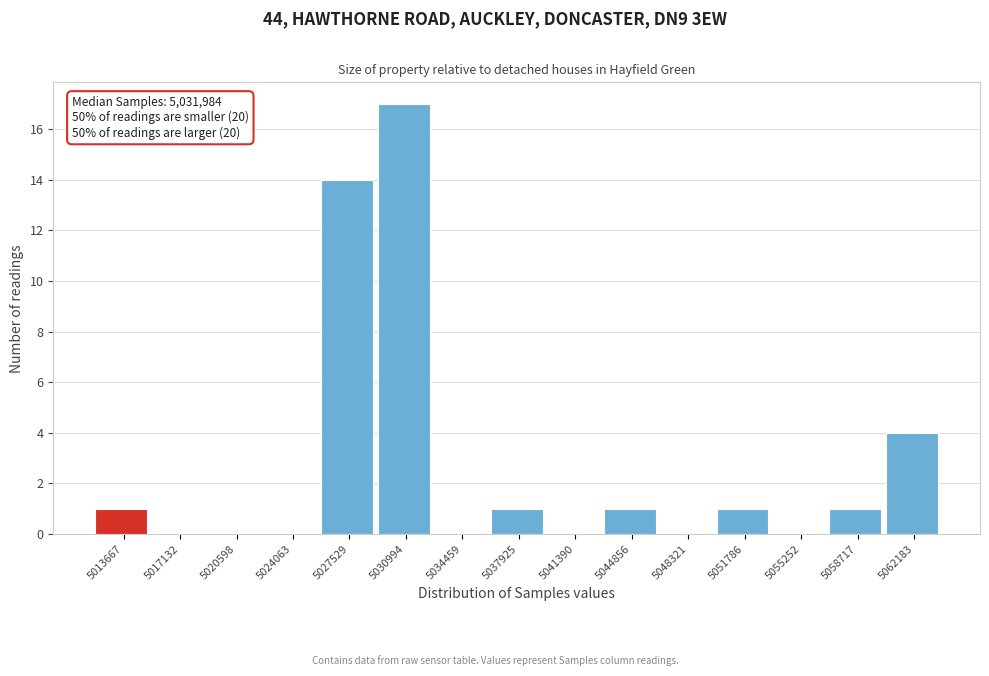

Reading left to right, transcribe all the data shown in this chart.

5013667=1	5017132=0	5020598=0	5024063=0	5027529=14	5030994=17	5034459=0	5037925=1	5041390=0	5044856=1	5048321=0	5051786=1	5055252=0	5058717=1	5062183=4